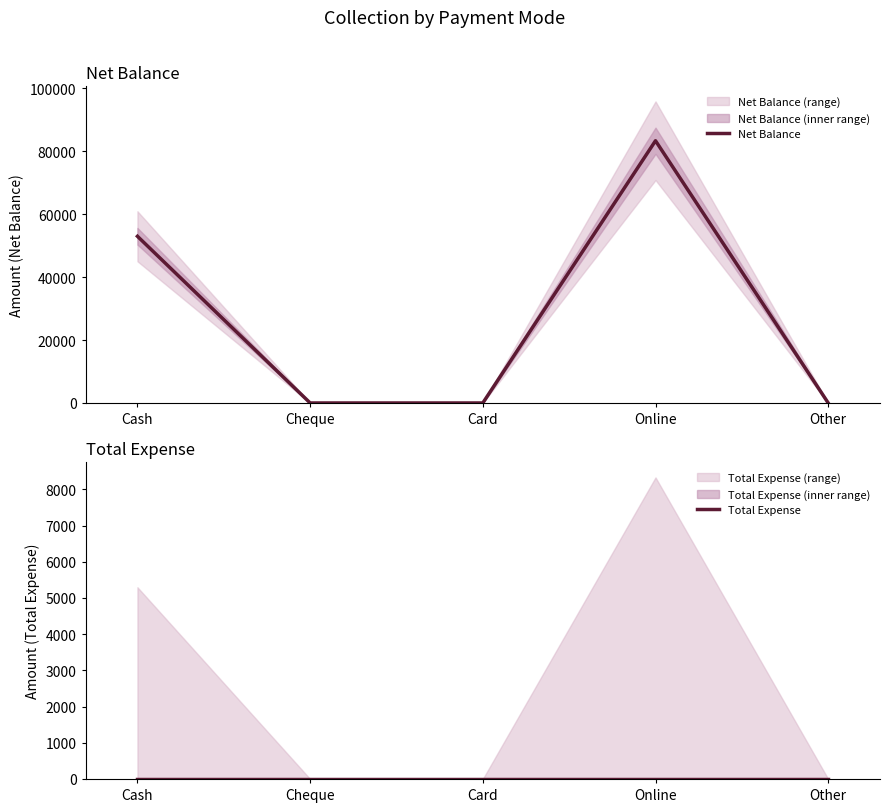

What are all the series names shown in the legend?

Net Balance, Total Expense